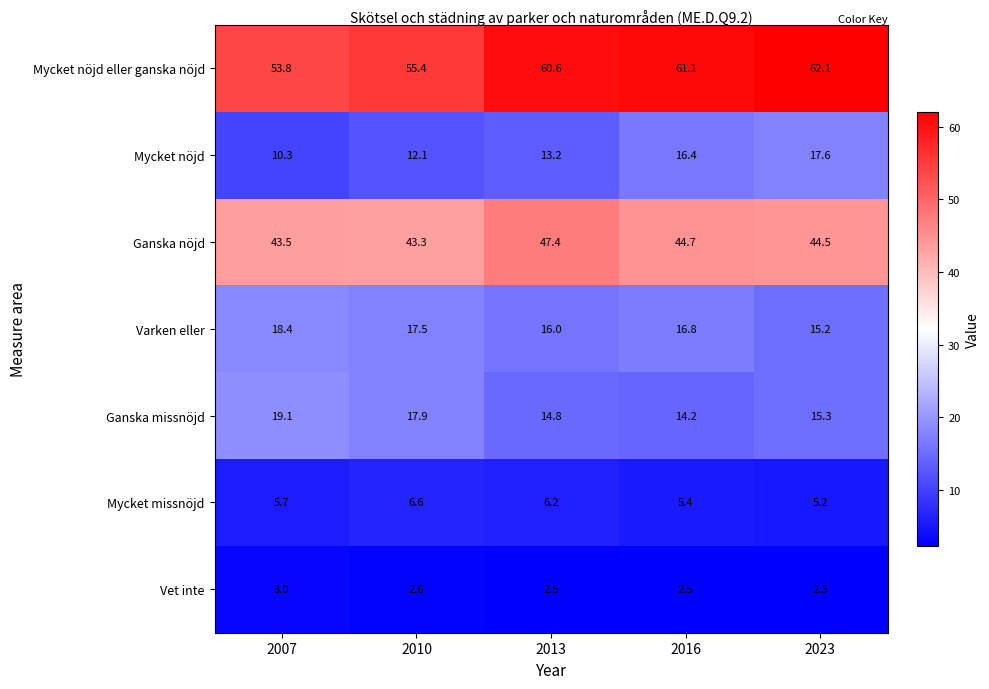

At which category is the sum across all series the highest?

2023